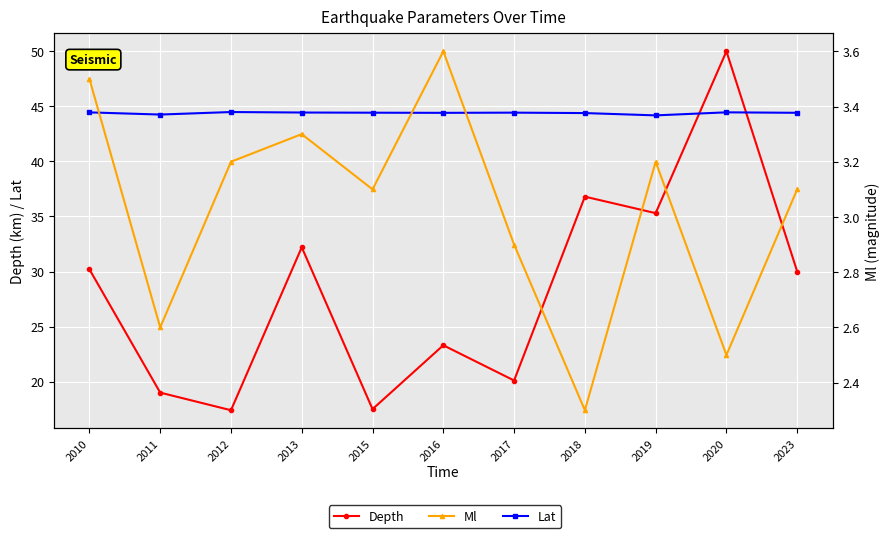

Is it true that Ml equals 3.5 at 2010?

True